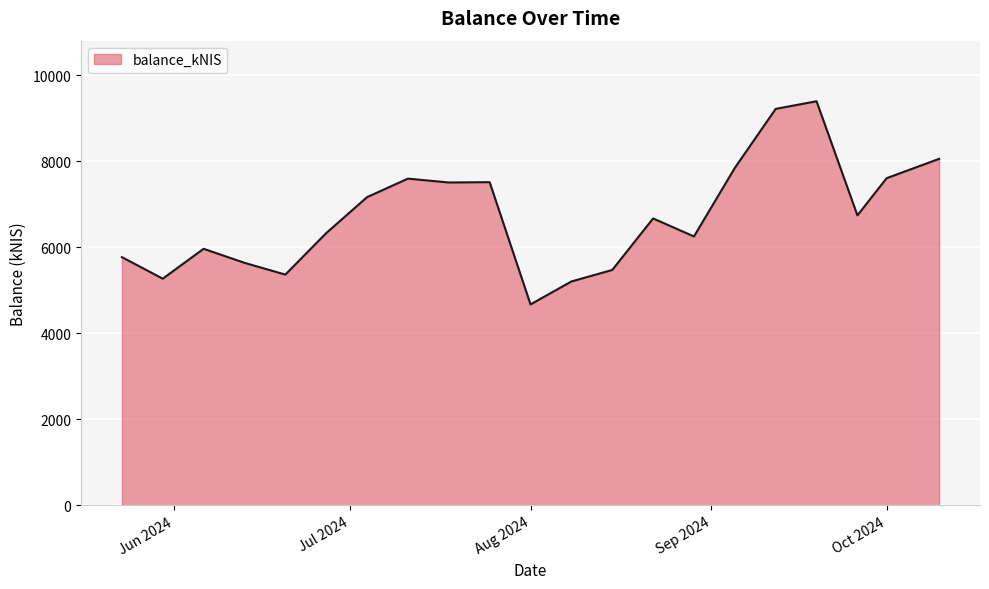

What is the sum of all values?

141179.5